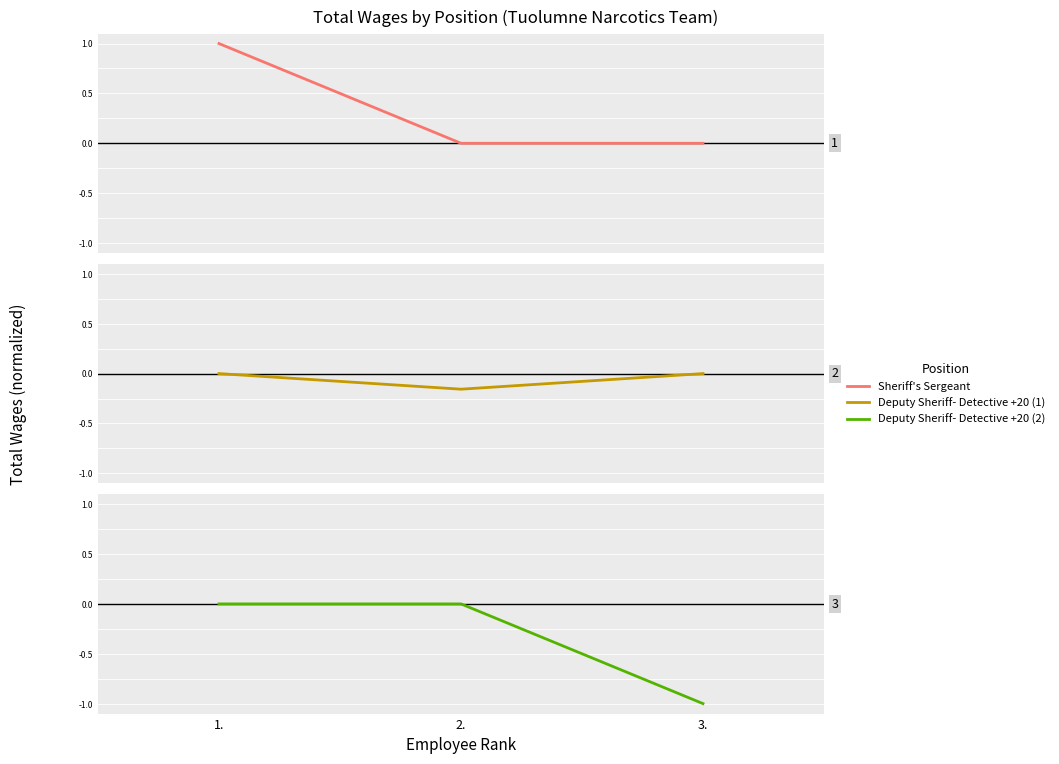

Rank the series by their average value, from lowest to highest.

Deputy Sheriff- Detective +20 (2), Deputy Sheriff- Detective +20 (1), Sheriff's Sergeant